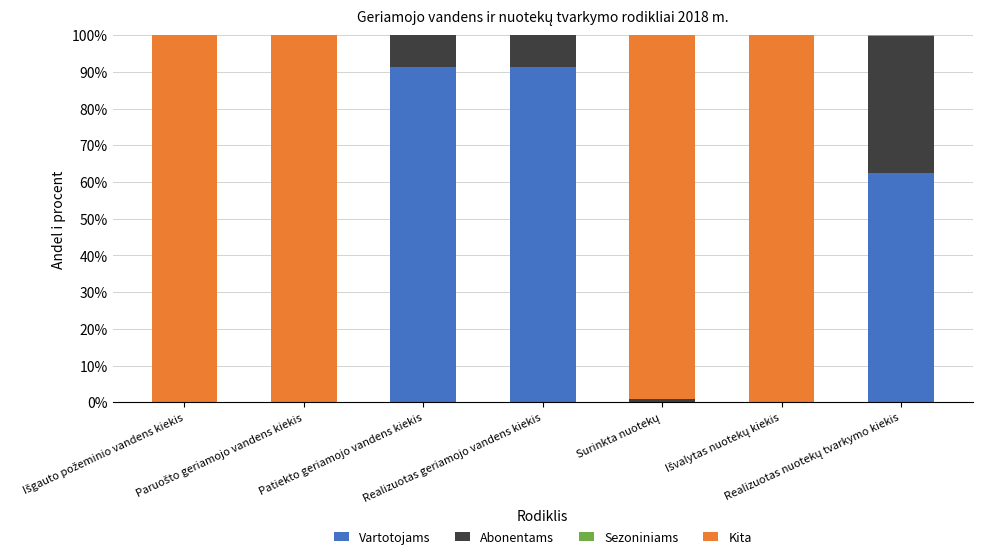

What is the highest value of the Vartotojams series?

91.3